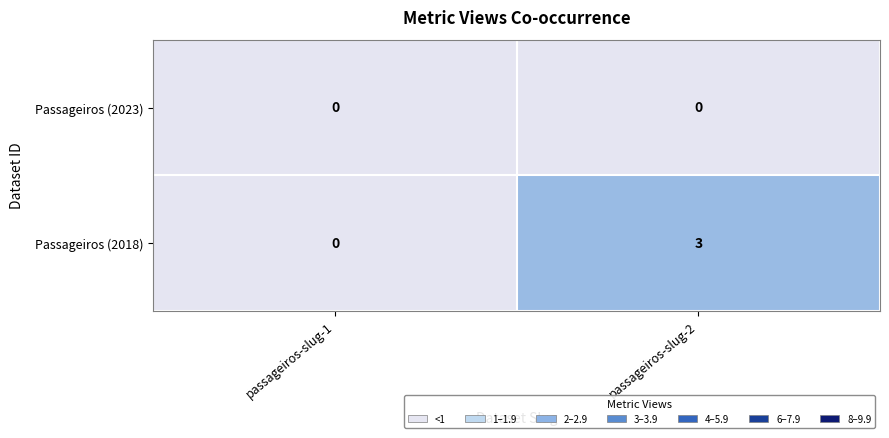

What is the maximum value shown in the chart?

3